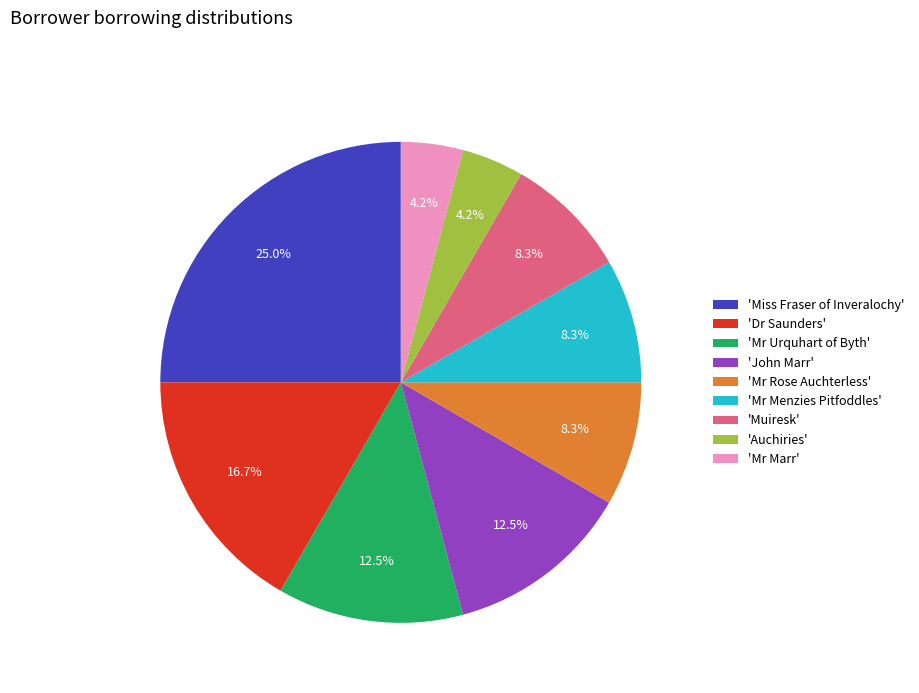

To the nearest percent, what is the difference between the largest and smallest slice percentages?

21%